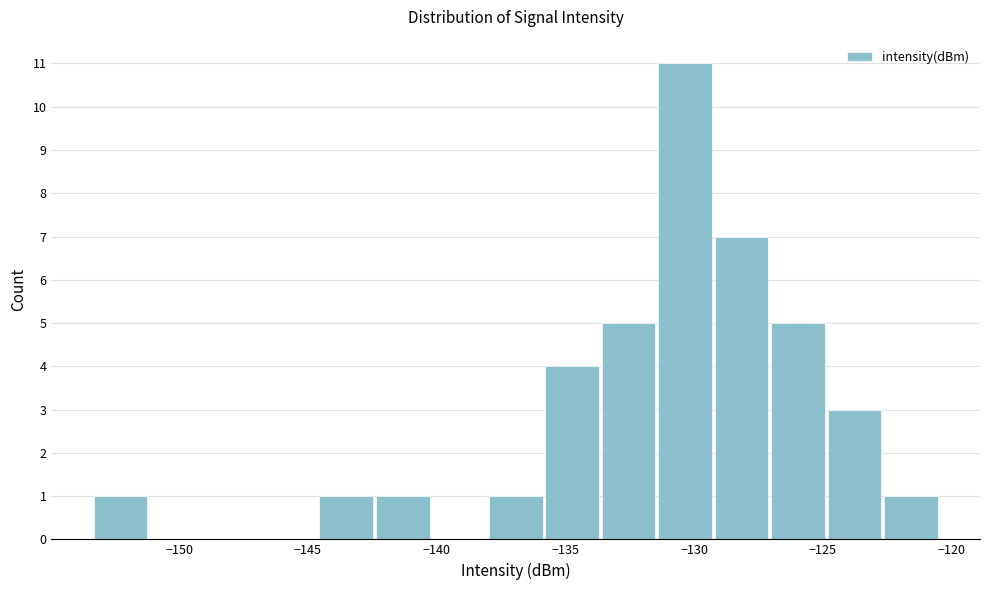

Reading left to right, transcribe this chart: for each bar, give the range it covers on the x-axis and its height. Neither the bar edges nor the heights are printed on the chart, so give them approximately, as read against the axes.

-153.5 to -151.0: 1
-151.0 to -149.0: 0
-149.0 to -147.0: 0
-147.0 to -144.5: 0
-144.5 to -142.5: 1
-142.5 to -140.0: 1
-140.0 to -138.0: 0
-138.0 to -136.0: 1
-136.0 to -133.5: 4
-133.5 to -131.5: 5
-131.5 to -129.0: 11
-129.0 to -127.0: 7
-127.0 to -125.0: 5
-125.0 to -122.5: 3
-122.5 to -120.5: 1